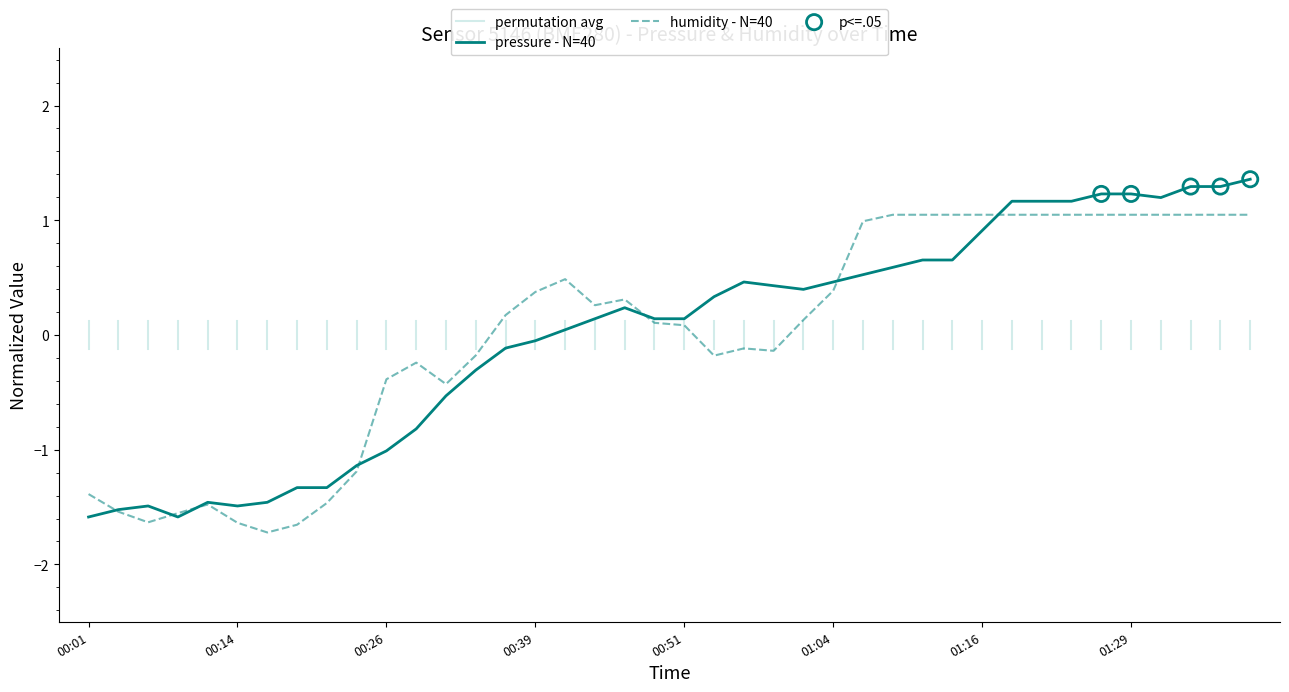

Which series has the largest total across all categories?

pressure